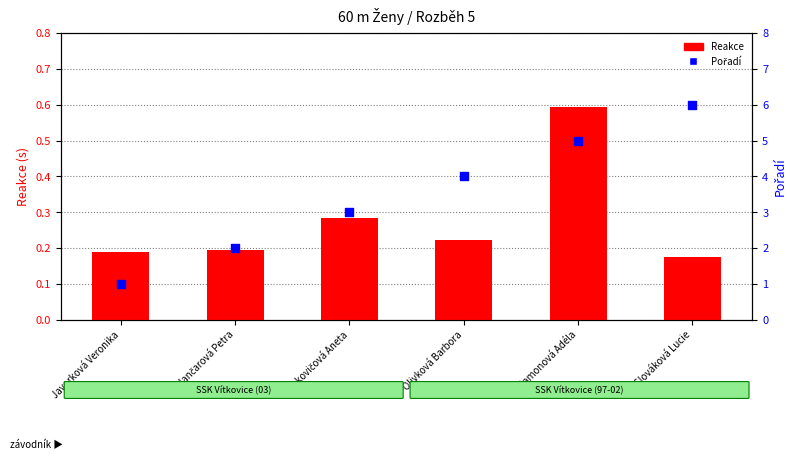

At which category is the sum across all series the highest?

Slováková Lucie